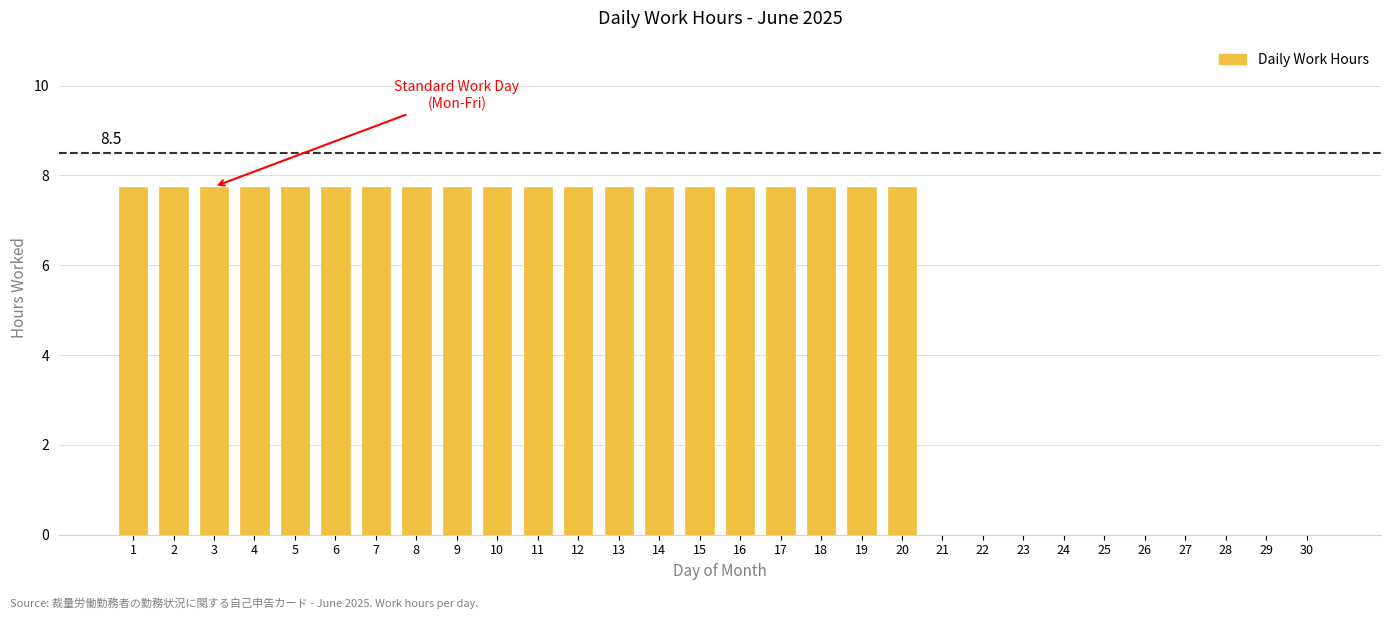

Reading right to left, what are all the values shown in this chart?

30=0.0	29=0.0	28=0.0	27=0.0	26=0.0	25=0.0	24=0.0	23=0.0	22=0.0	21=0.0	20=7.8	19=7.8	18=7.8	17=7.8	16=7.8	15=7.8	14=7.8	13=7.8	12=7.8	11=7.8	10=7.8	9=7.8	8=7.8	7=7.8	6=7.8	5=7.8	4=7.8	3=7.8	2=7.8	1=7.8